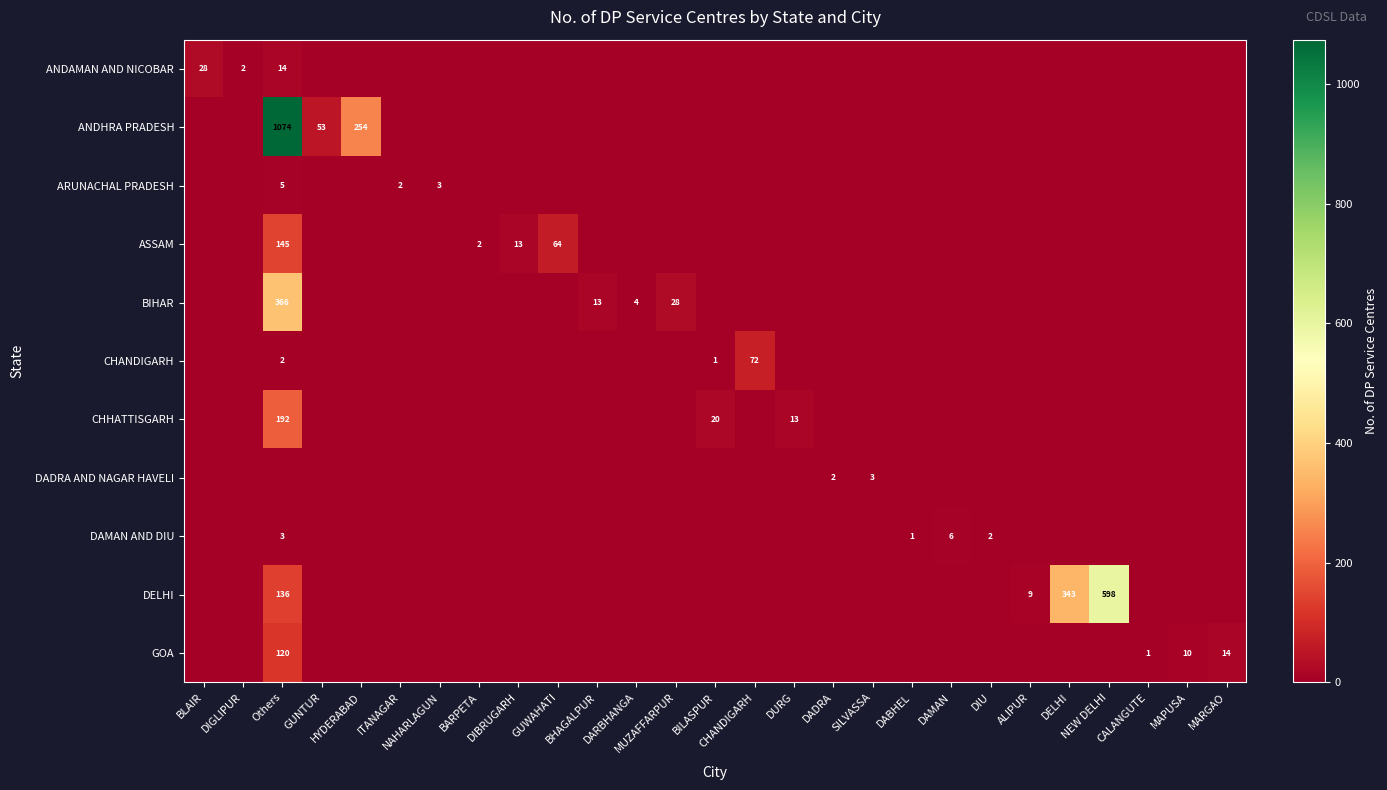

Between BARPETA and SILVASSA, which series saw the biggest shift?

DADRA AND NAGAR HAVELI